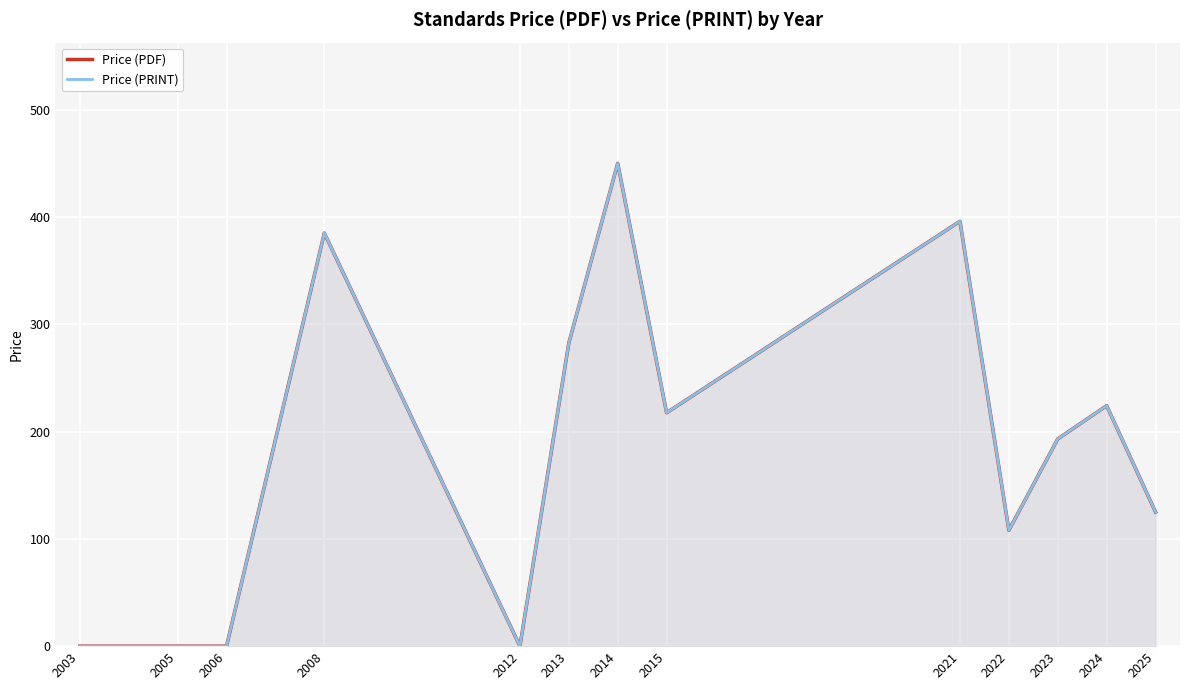

What is the sum of the Price (PRINT) values at 2015 and 2024?

441.6